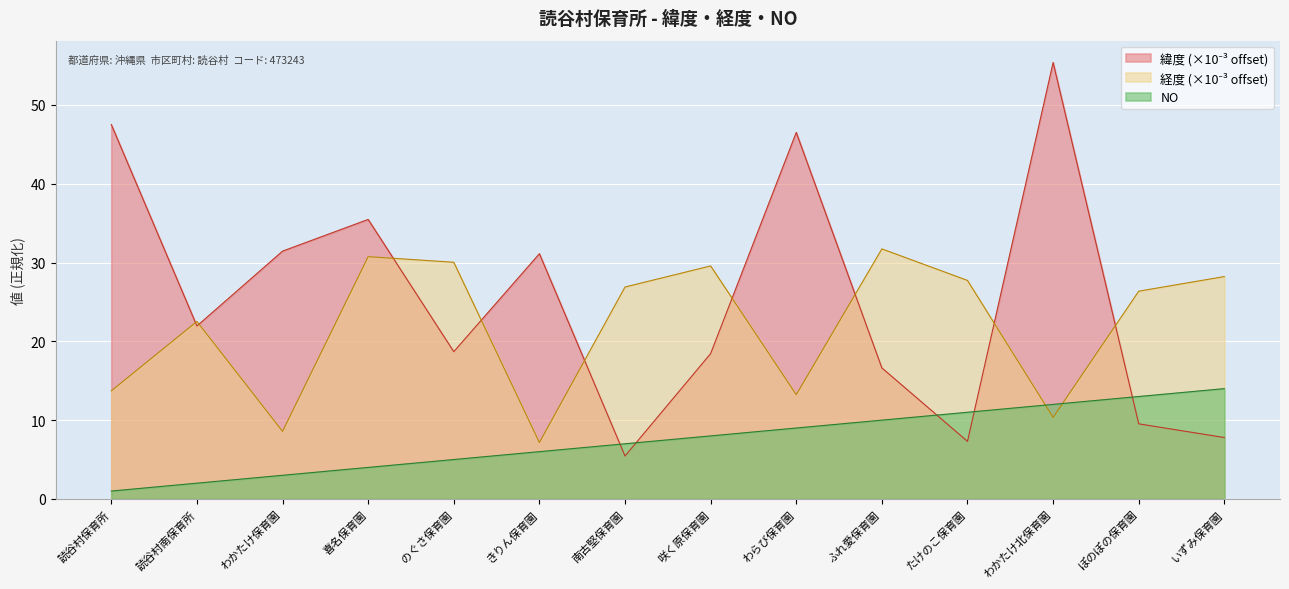

What is the difference between the 経度 values at わかたけ北保育園 and ふれ愛保育園?

21.4